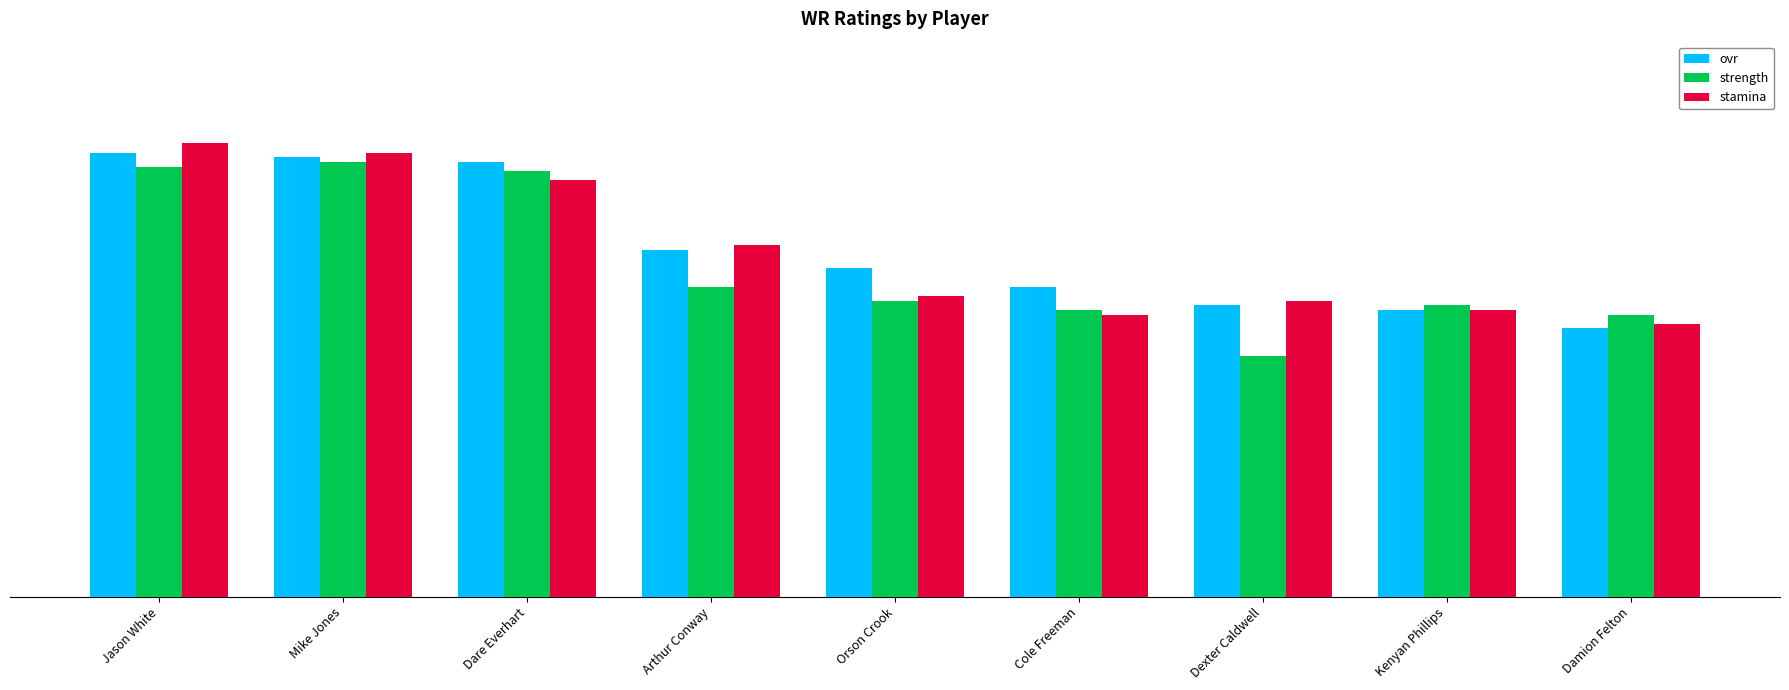

Rank the series by their average value, from lowest to highest.

strength, stamina, ovr